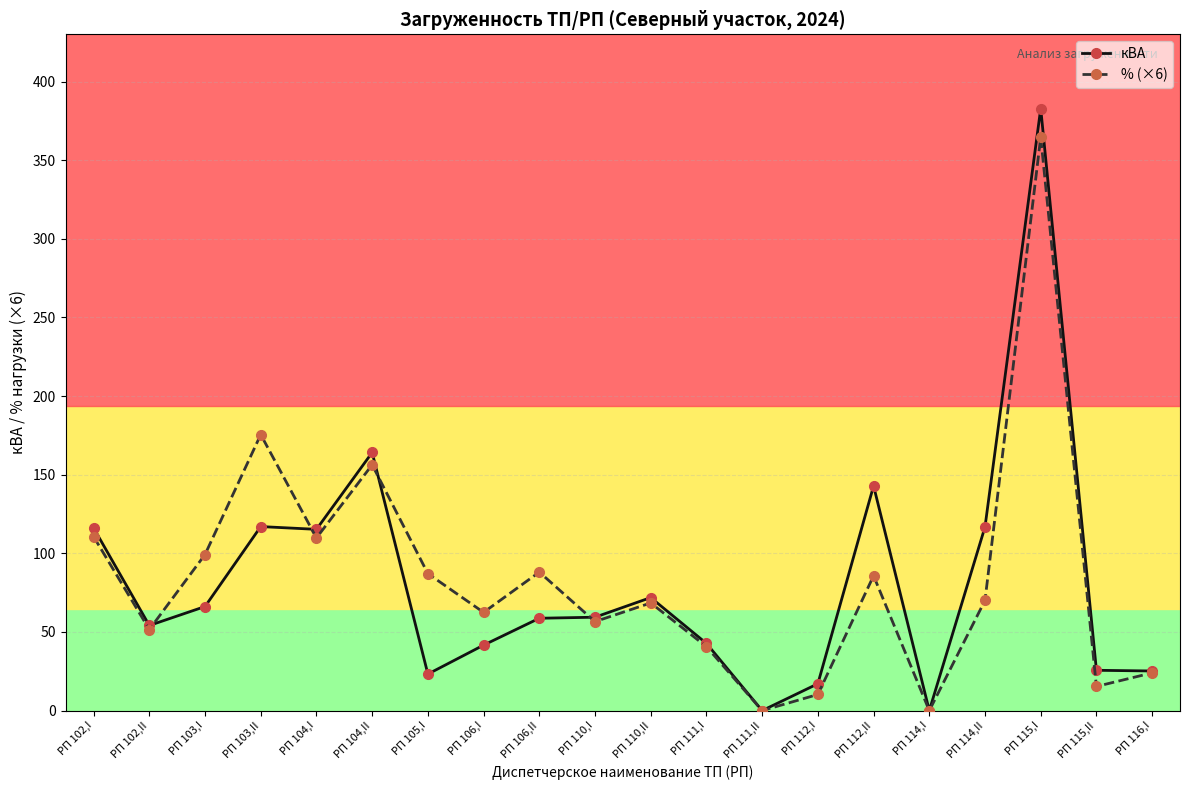

Where does the кВА series first go above 59?

РП 102,I